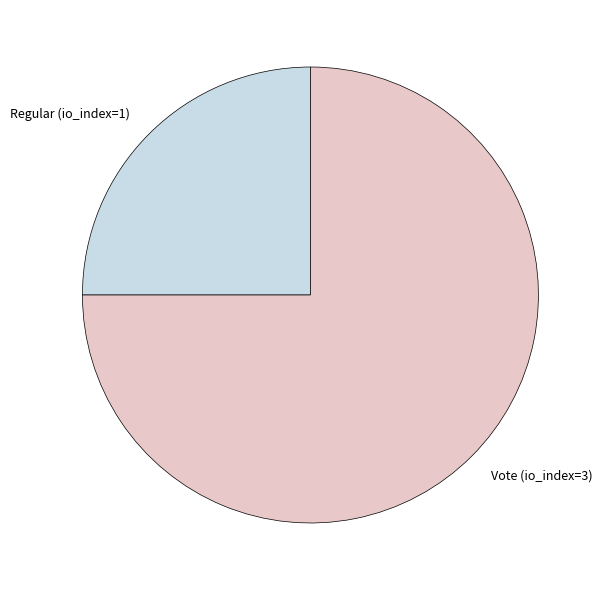

Does any single category account for the majority?

Yes